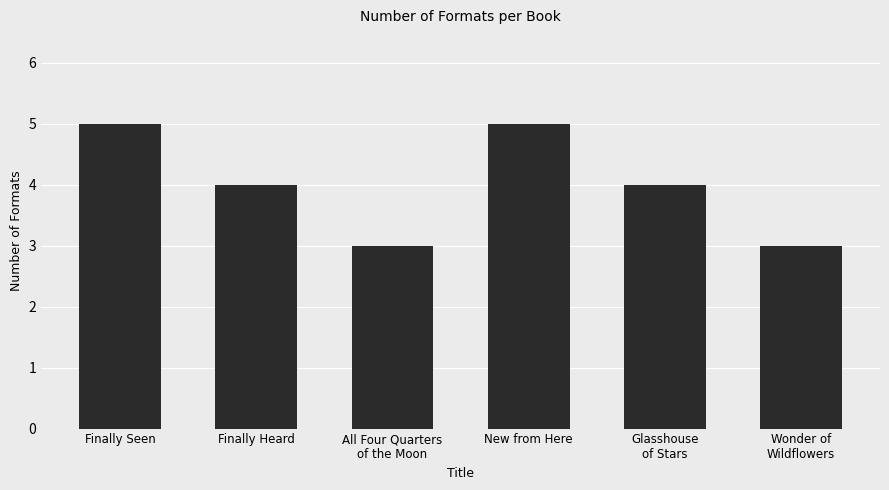

What is the smallest value displayed?

3